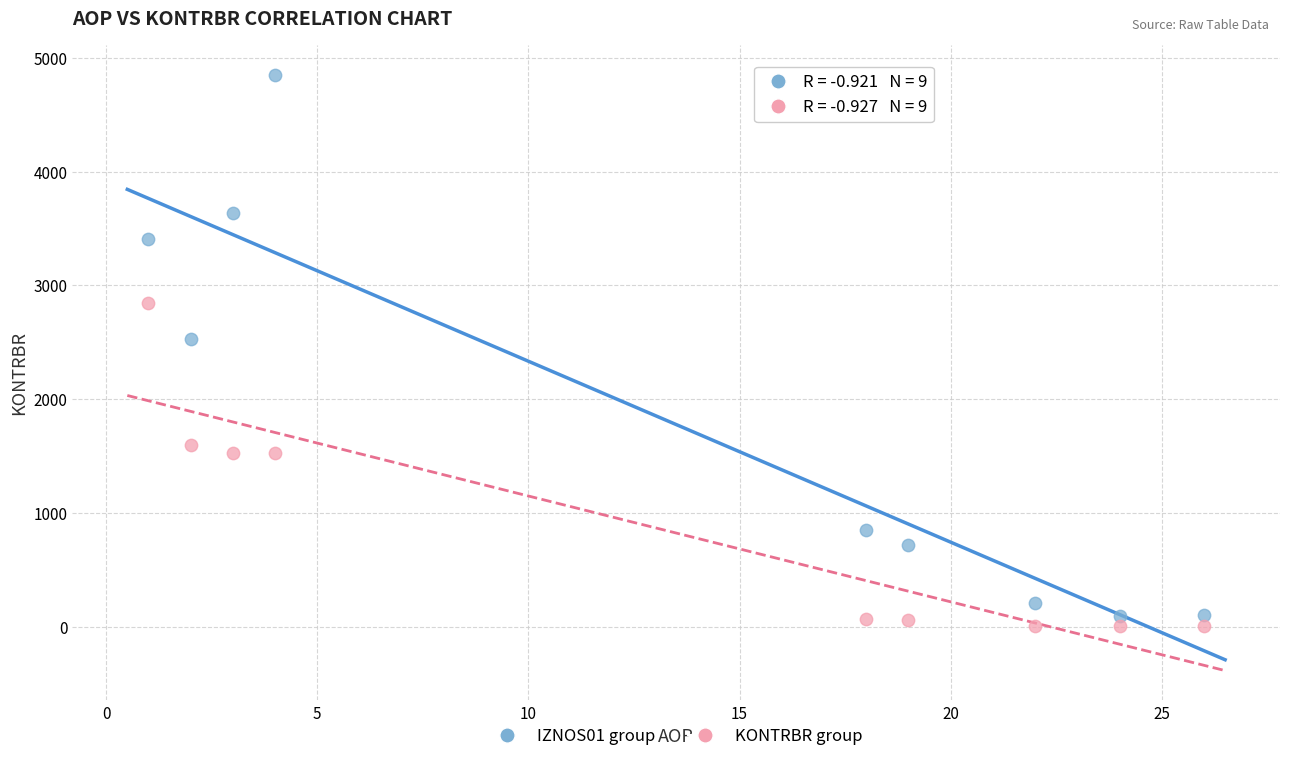

Across all series, what Y value is closest to 2425?

2526.9